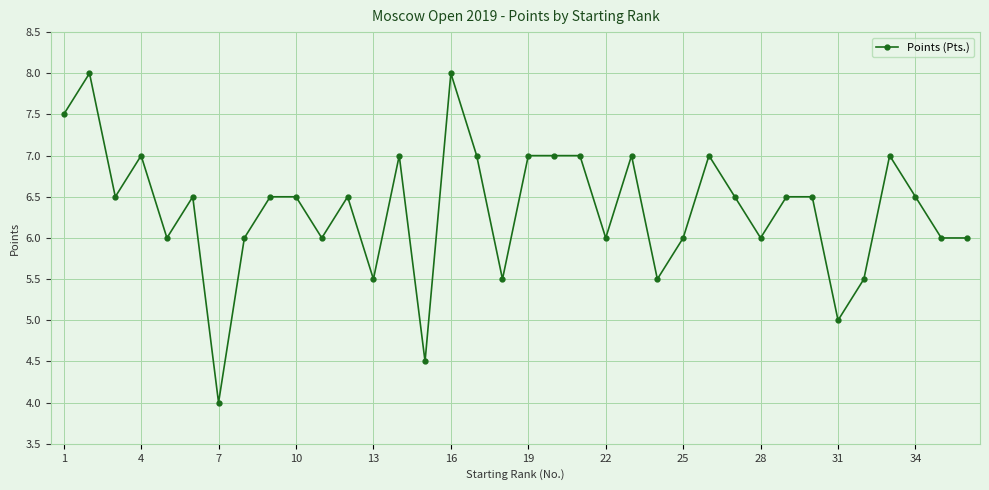

What is the value of the 31st point from the left?

5.0